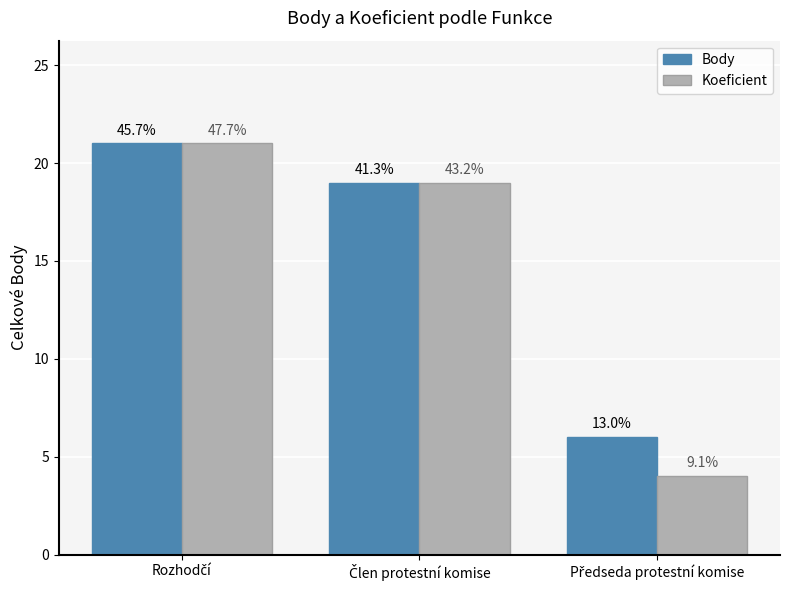

At which label does Koeficient first exceed 19?

Rozhodčí